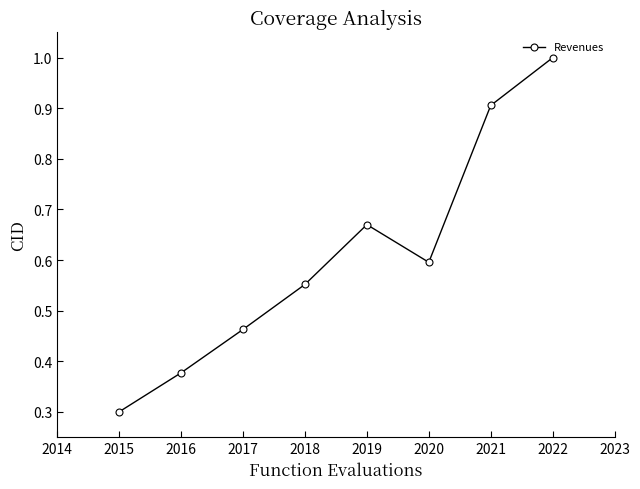

Where is the first local minimum?

2020